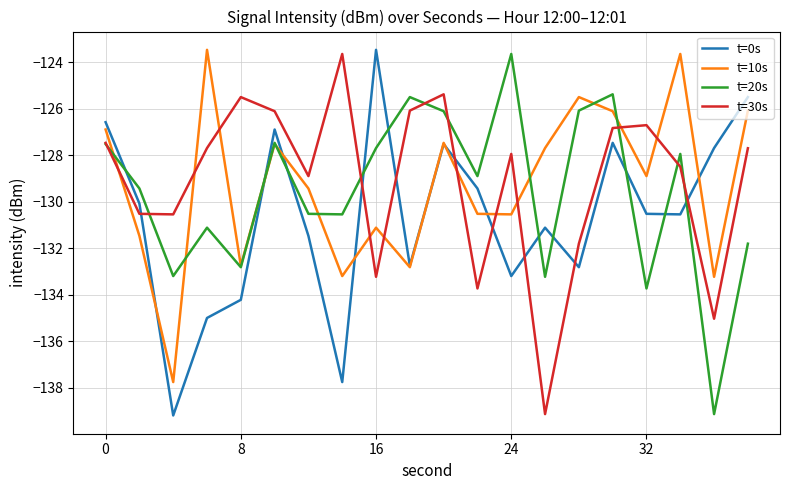

What is the minimum value for t=30s?

-139.1